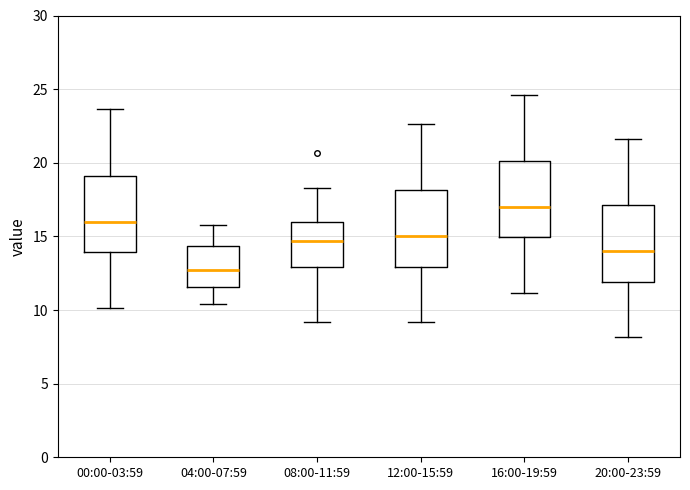

Reading left to right, read every box against the y-axis: the position of its median line, the range the box covers, and the ends of its whiskers. The values are not printed on the chart, so give them approximately, as read against the axis.

00:00-03:59: median 16.0, box 14.0 to 19.0, whiskers 10.0 to 23.5
04:00-07:59: median 12.5, box 11.5 to 14.5, whiskers 10.5 to 16.0
08:00-11:59: median 14.5, box 13.0 to 16.0, whiskers 9.0 to 18.5
12:00-15:59: median 15.0, box 13.0 to 18.0, whiskers 9.0 to 22.5
16:00-19:59: median 17.0, box 15.0 to 20.0, whiskers 11.0 to 24.5
20:00-23:59: median 14.0, box 12.0 to 17.0, whiskers 8.0 to 21.5